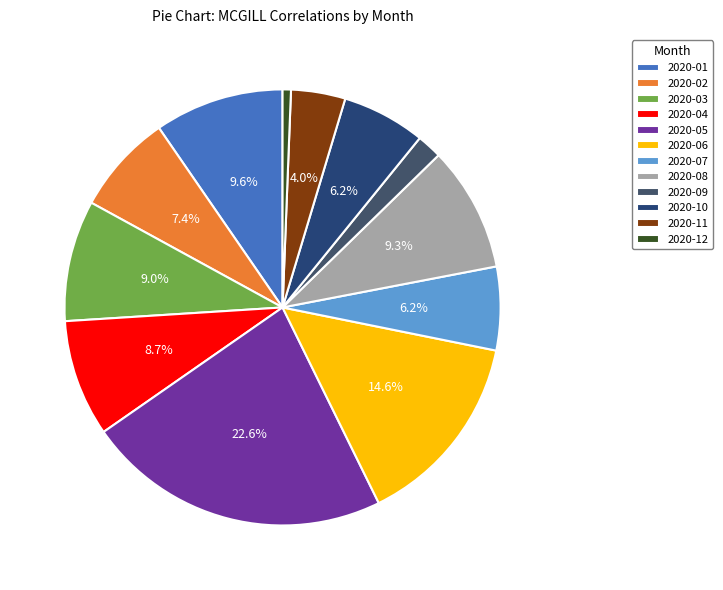

What percentage is the 2020-09 slice, to the nearest percent?

2%